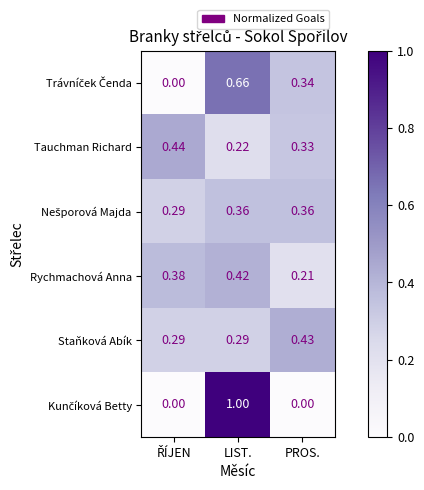

At which category is the sum across all series the highest?

LIST.